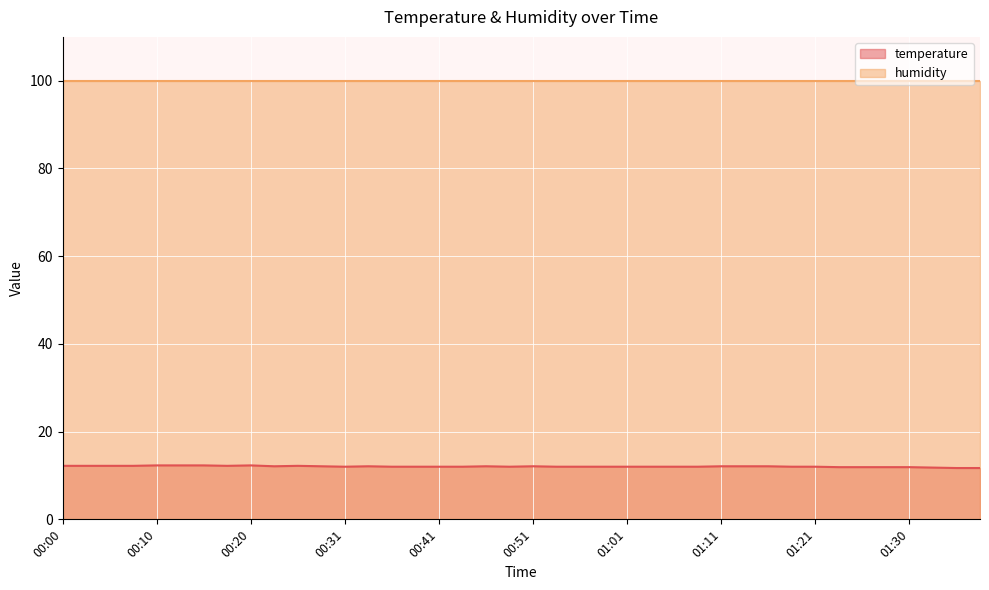

Where is the first local maximum?

00:20